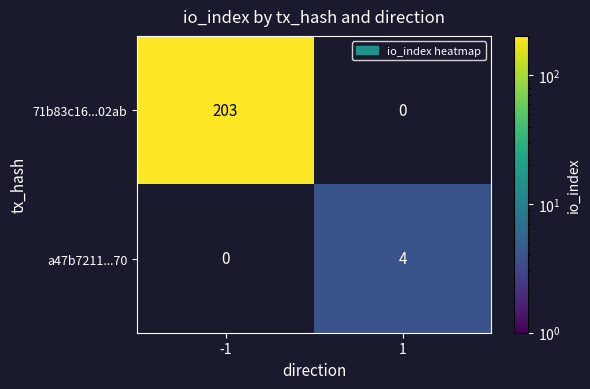

True or false: 71b83c16...02ab has a value of 203 at -1.

True